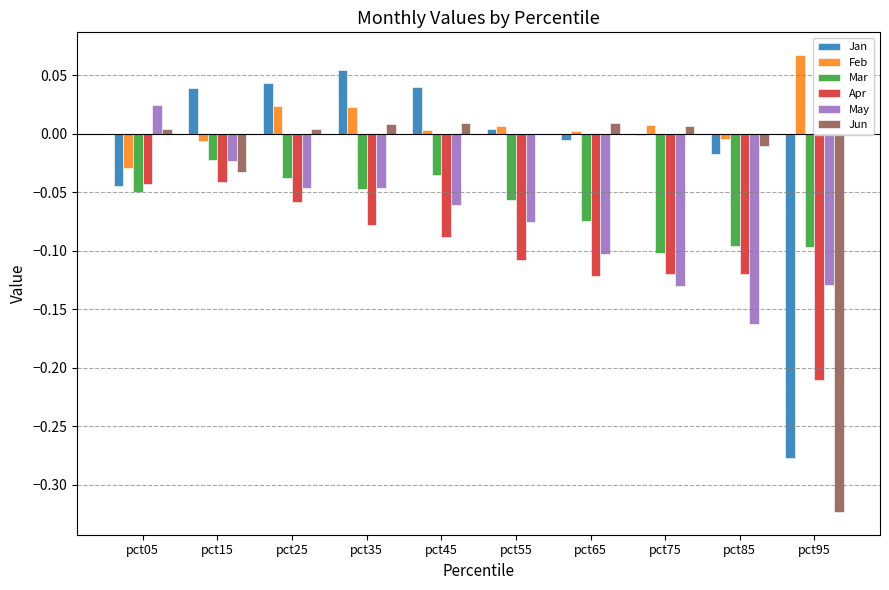

Which series has the largest total across all categories?

Feb